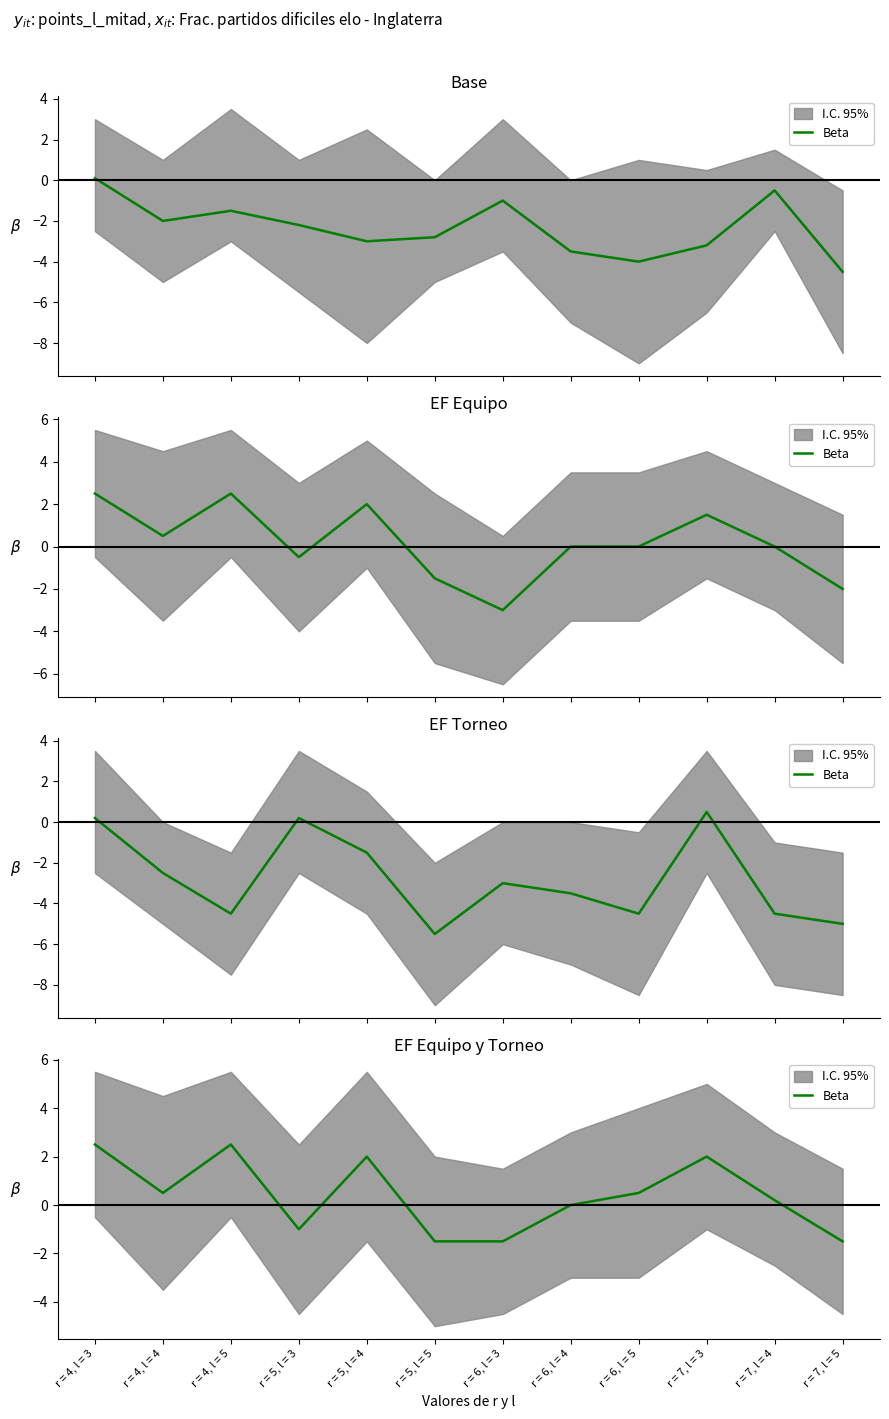

What is the sum of the values at r = 5, l = 3 and r = 6, l = 4?

-1.0